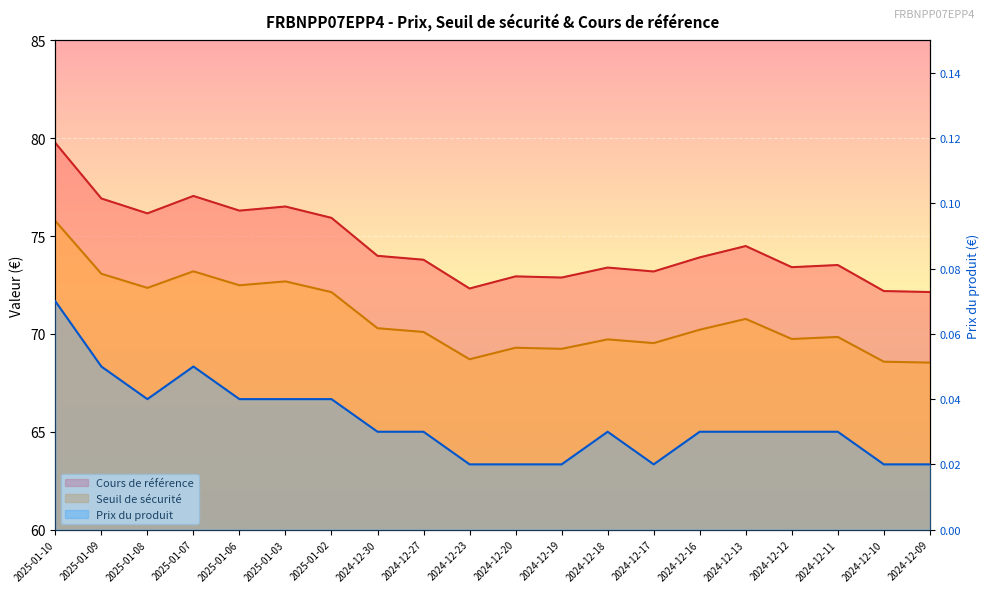

How many data points in Seuil de sécurité are above 70?

11